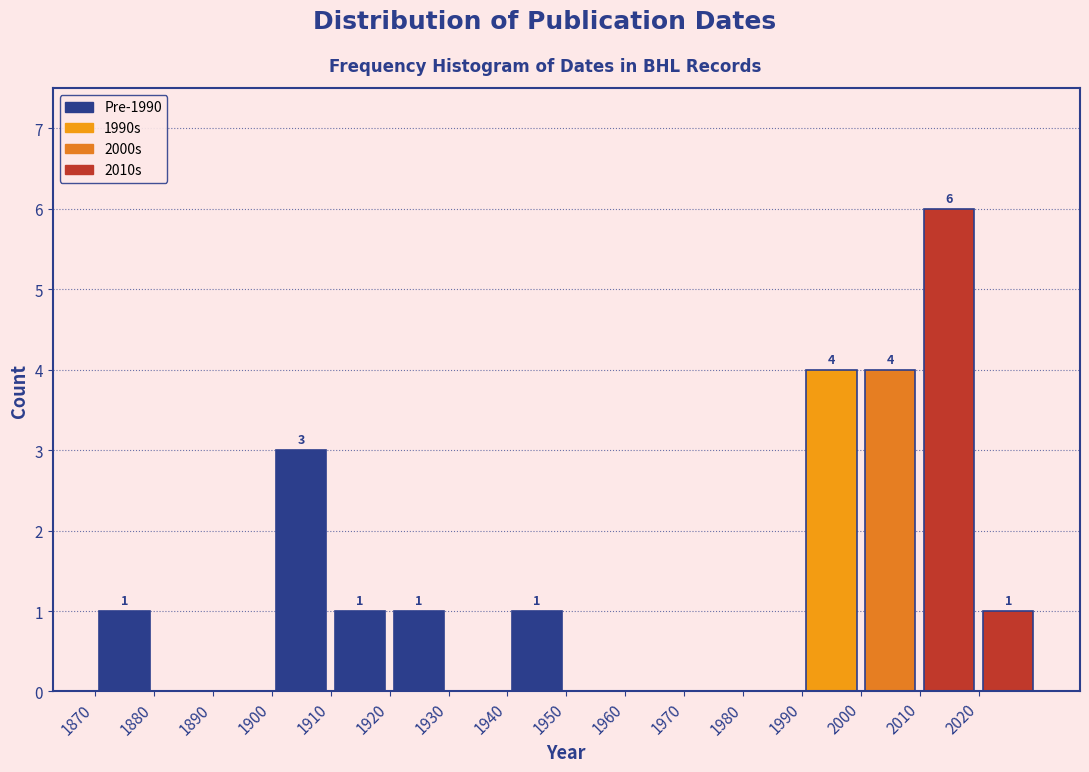

Over which range of the x-axis is the bar tallest?

2010 to 2020